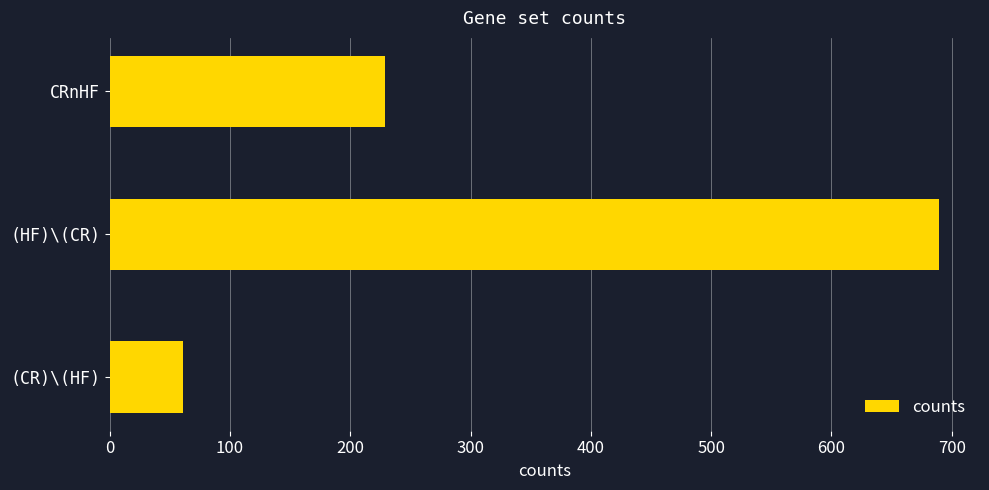

What is the label of the 3rd bar from the top?

(CR)\(HF)